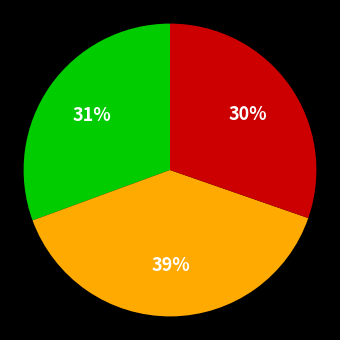

To the nearest percent, what is the difference between the largest and smallest slice percentages?

9%